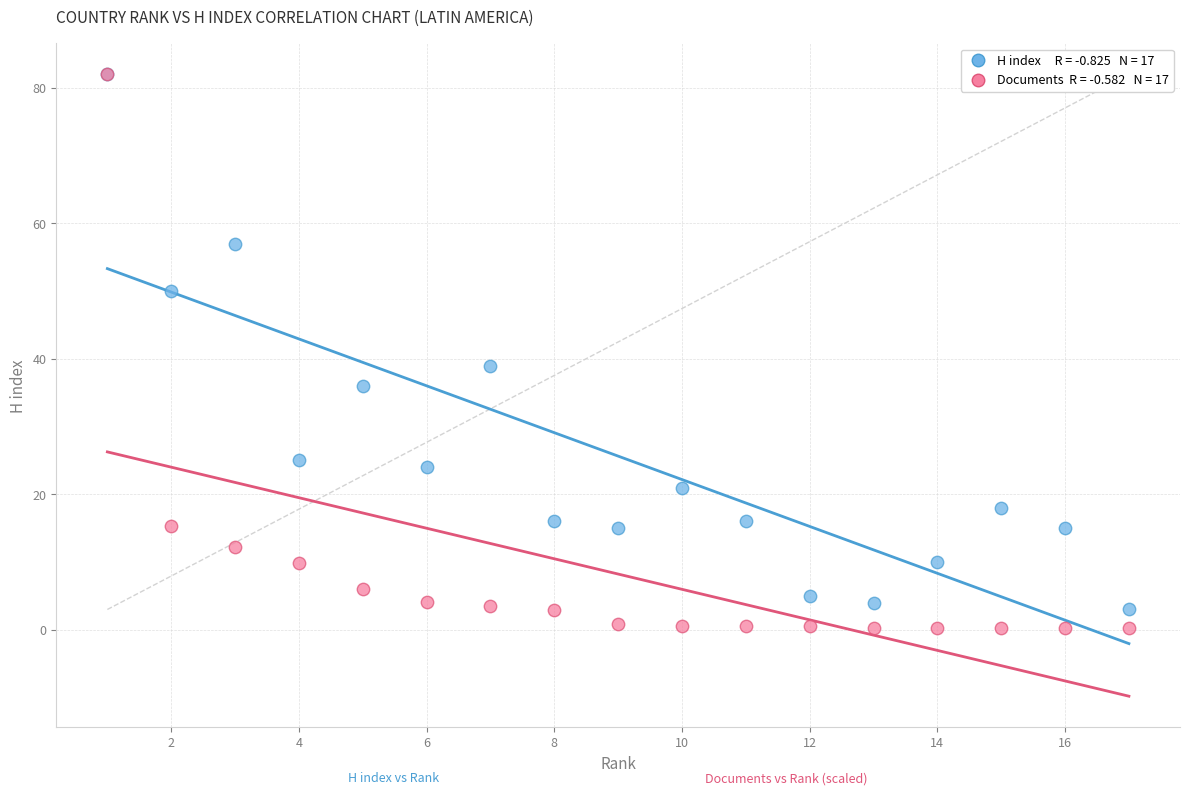

Across all series, what Y value is closest to 41?

39.0